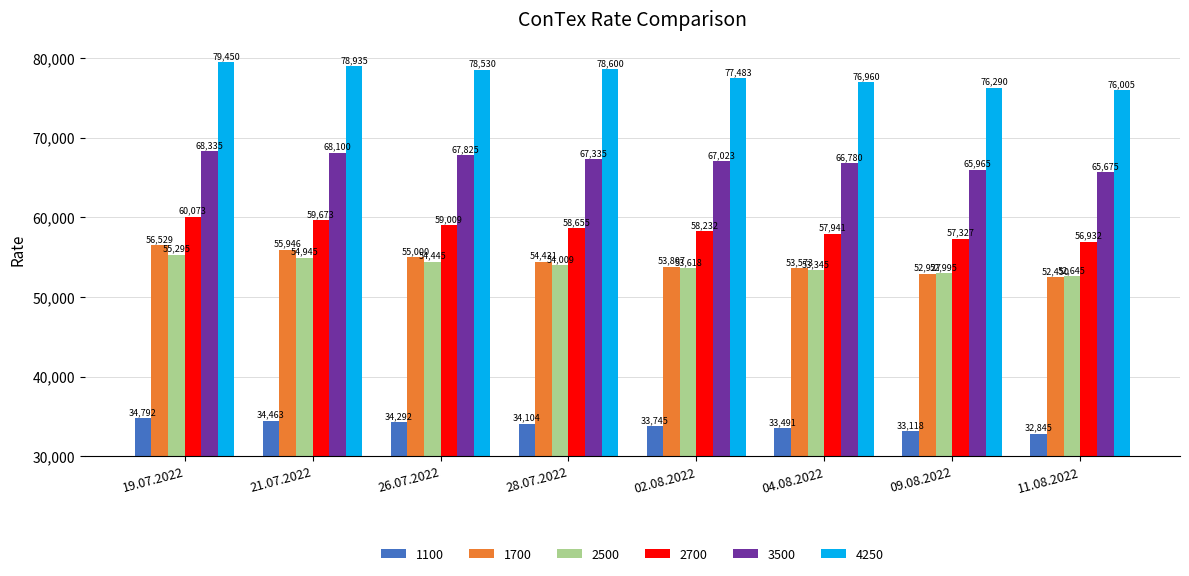

What is the maximum value shown in the chart?

79450